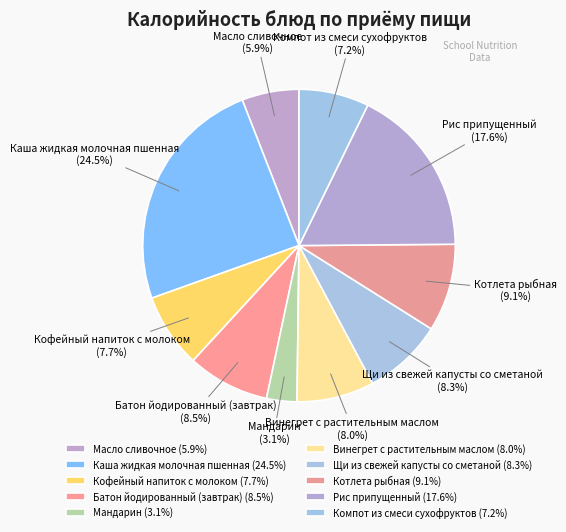

Which has a higher value, Винегрет с растительным маслом or Каша жидкая молочная пшенная?

Каша жидкая молочная пшенная